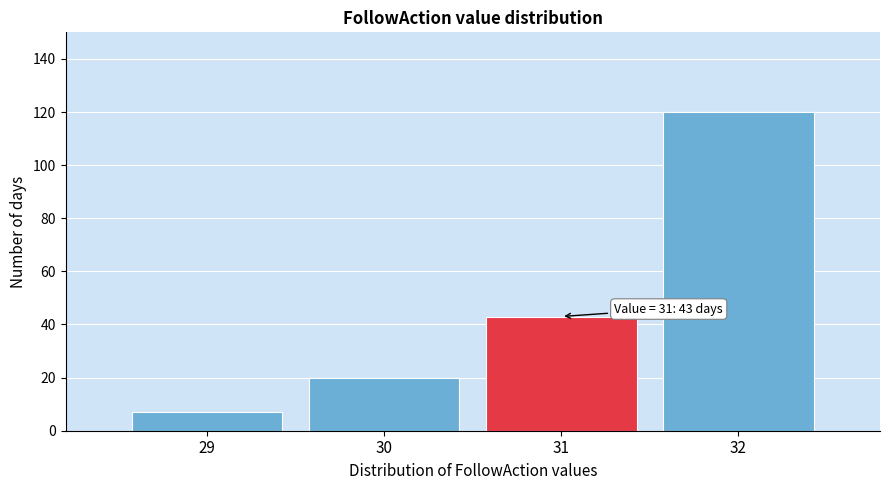

Over which range of the x-axis is the bar tallest?

31.5 to 32.5